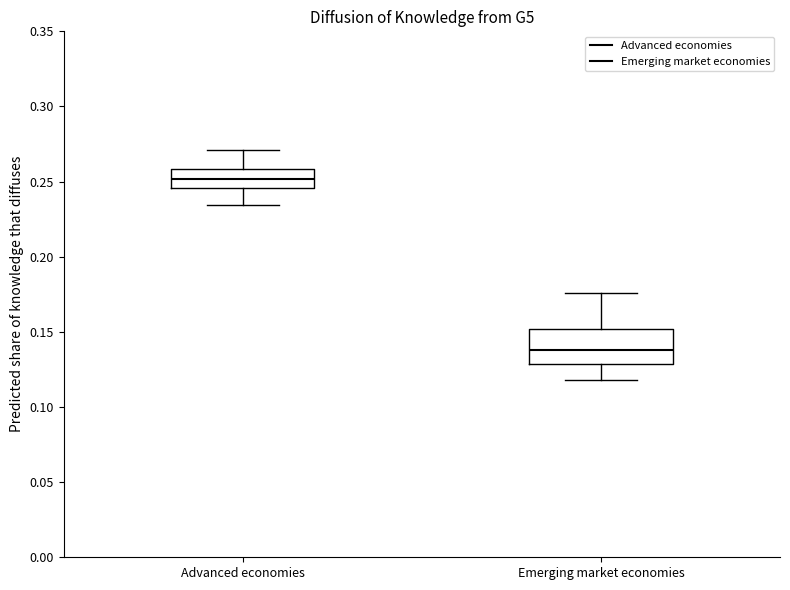

Reading left to right, transcribe this box plot: for each box, give where its median line is, the range the box spans, and where its two whiskers end, as read against the y-axis. The values are not printed on the chart, so give them approximately, as read against the axis.

Advanced economies: median 0.250, box 0.245 to 0.260, whiskers 0.235 to 0.270
Emerging market economies: median 0.140, box 0.130 to 0.150, whiskers 0.120 to 0.175